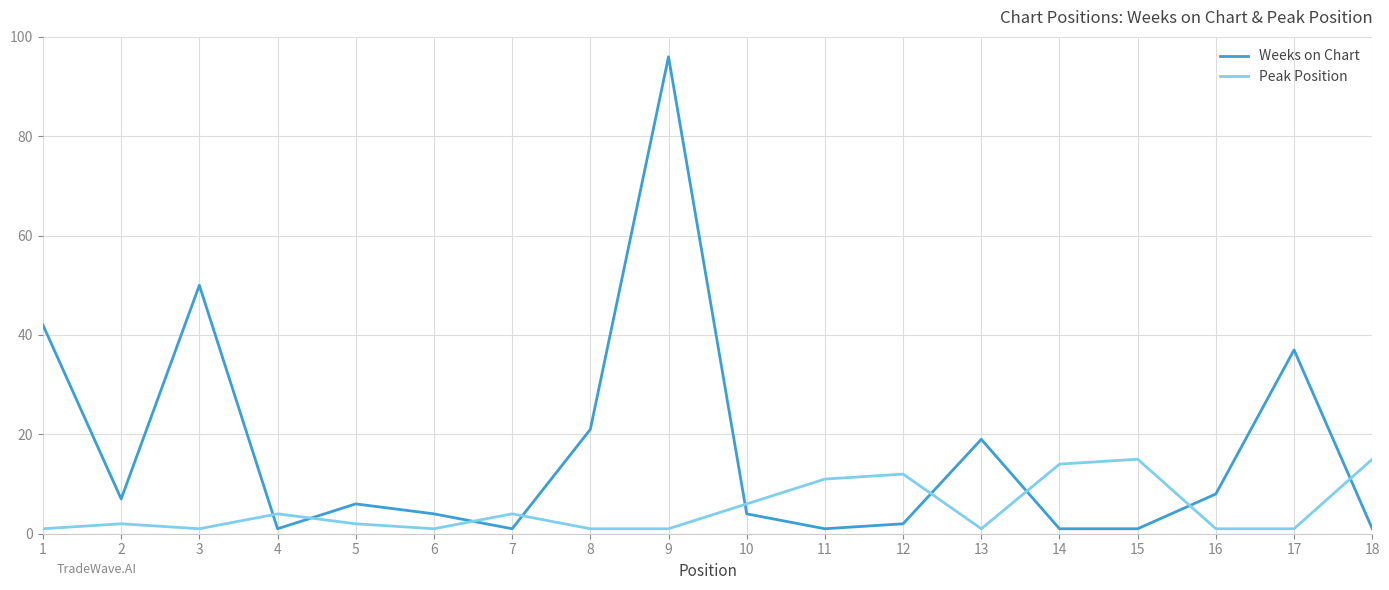

After their last crossing, which series has the higher values: Weeks on Chart or Peak Position?

Peak Position